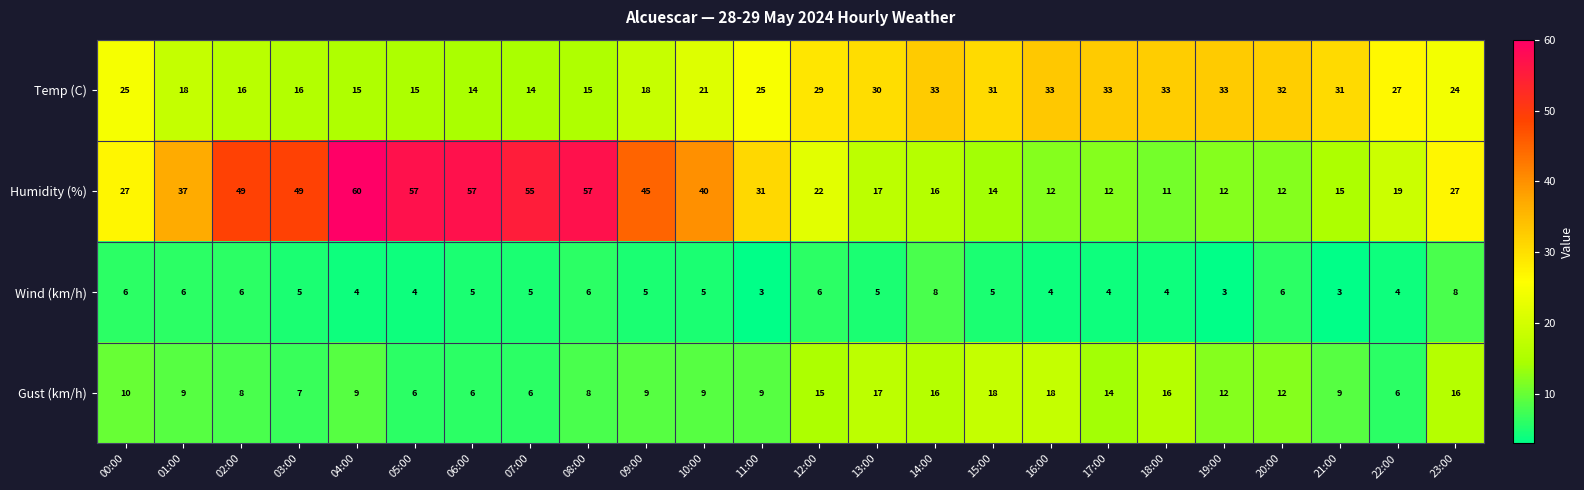

Which series has the largest range (max minus min)?

Humidity (%)